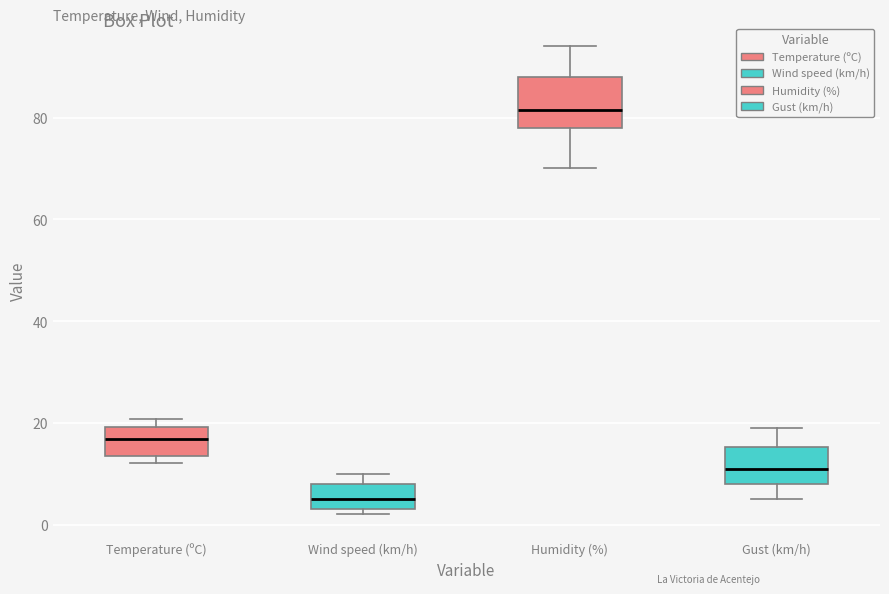

Reading left to right, read every box against the y-axis: the position of its median line, the range the box covers, and the ends of its whiskers. The values are not printed on the chart, so give them approximately, as read against the axis.

Temperature (ºC): median 16, box 14 to 20, whiskers 12 to 20 (just above the box's upper edge)
Wind speed (km/h): median 6, box 4 to 8, whiskers 2 to 10
Humidity (%): median 82, box 78 to 88, whiskers 70 to 94
Gust (km/h): median 12, box 8 to 16, whiskers 6 to 20